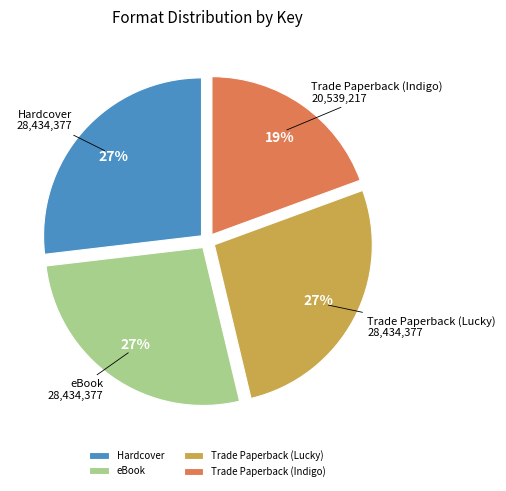

To the nearest percent, what is the combined percentage of Trade Paperback (Lucky) and Hardcover?

54%